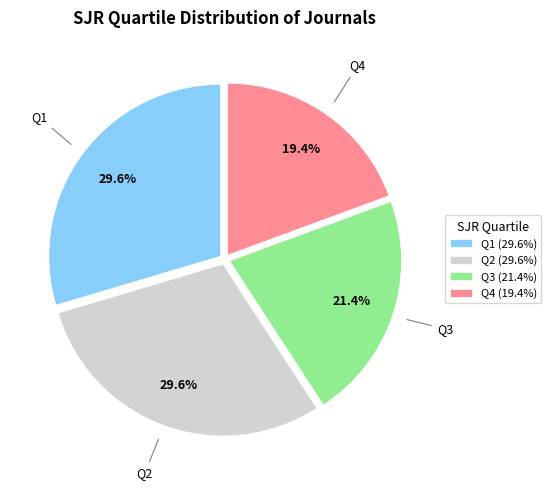

What is the ratio of the value at Q3 (21.4%) to the value at Q4 (19.4%)?

1.1